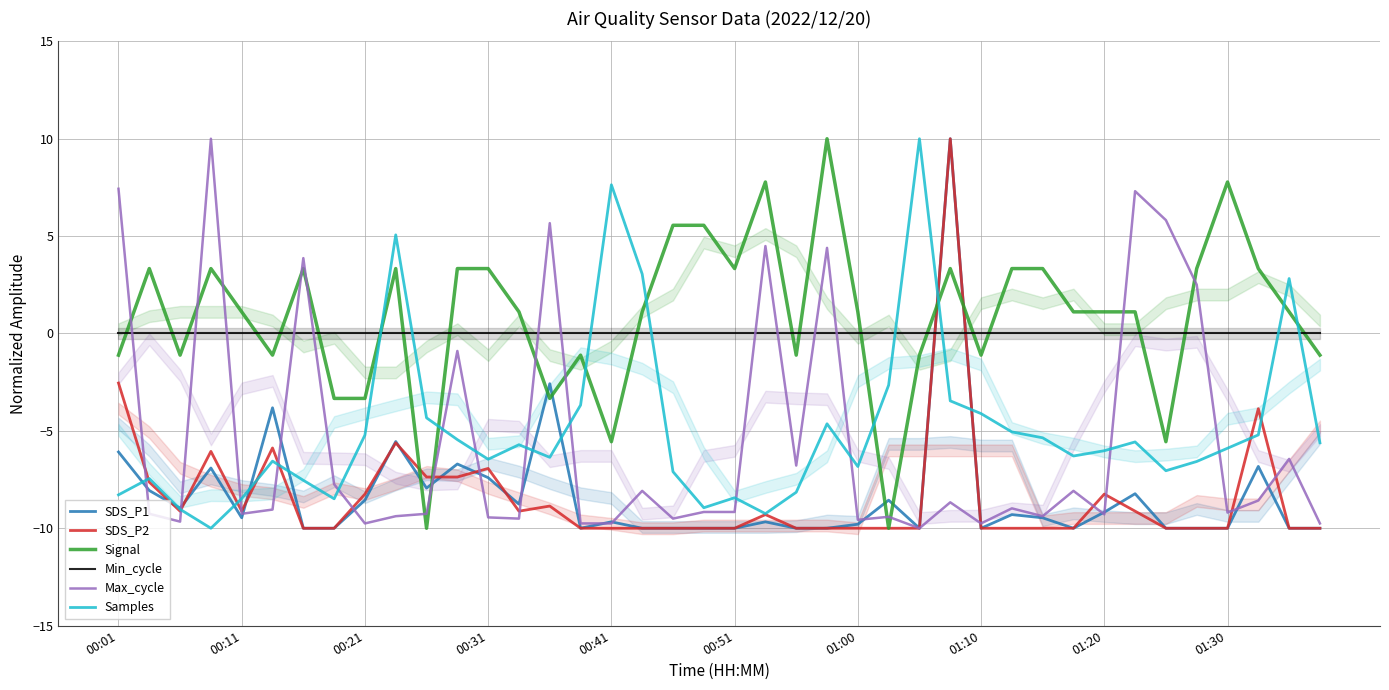

What is the maximum value for Max_cycle?

10.0